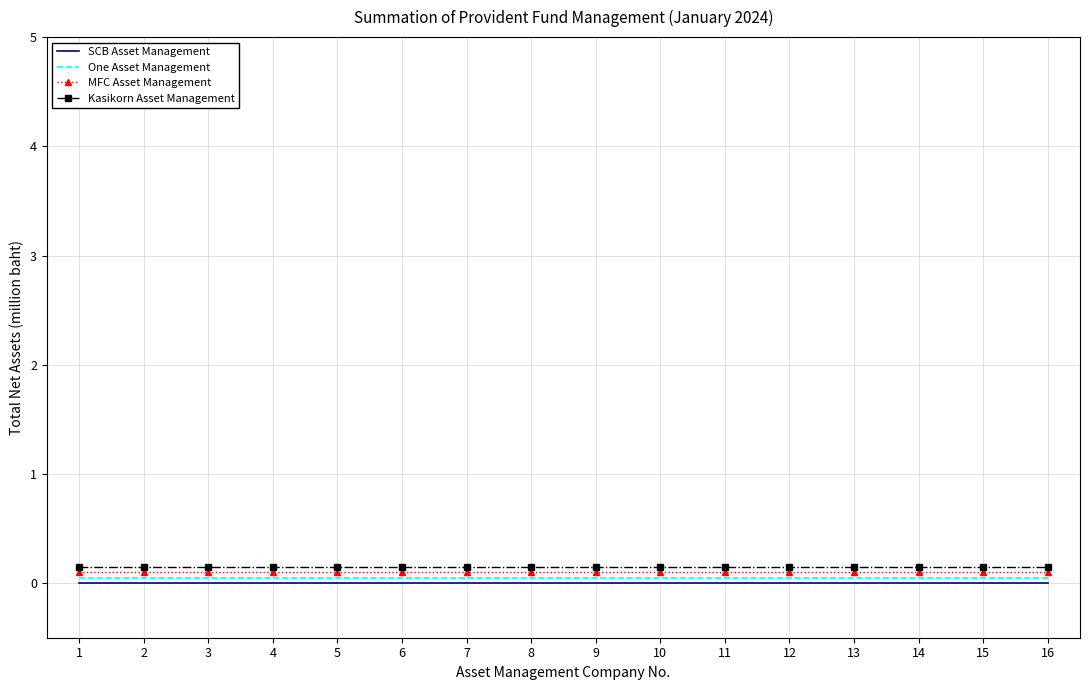

What is the average value of the MFC Asset Management series?

0.1